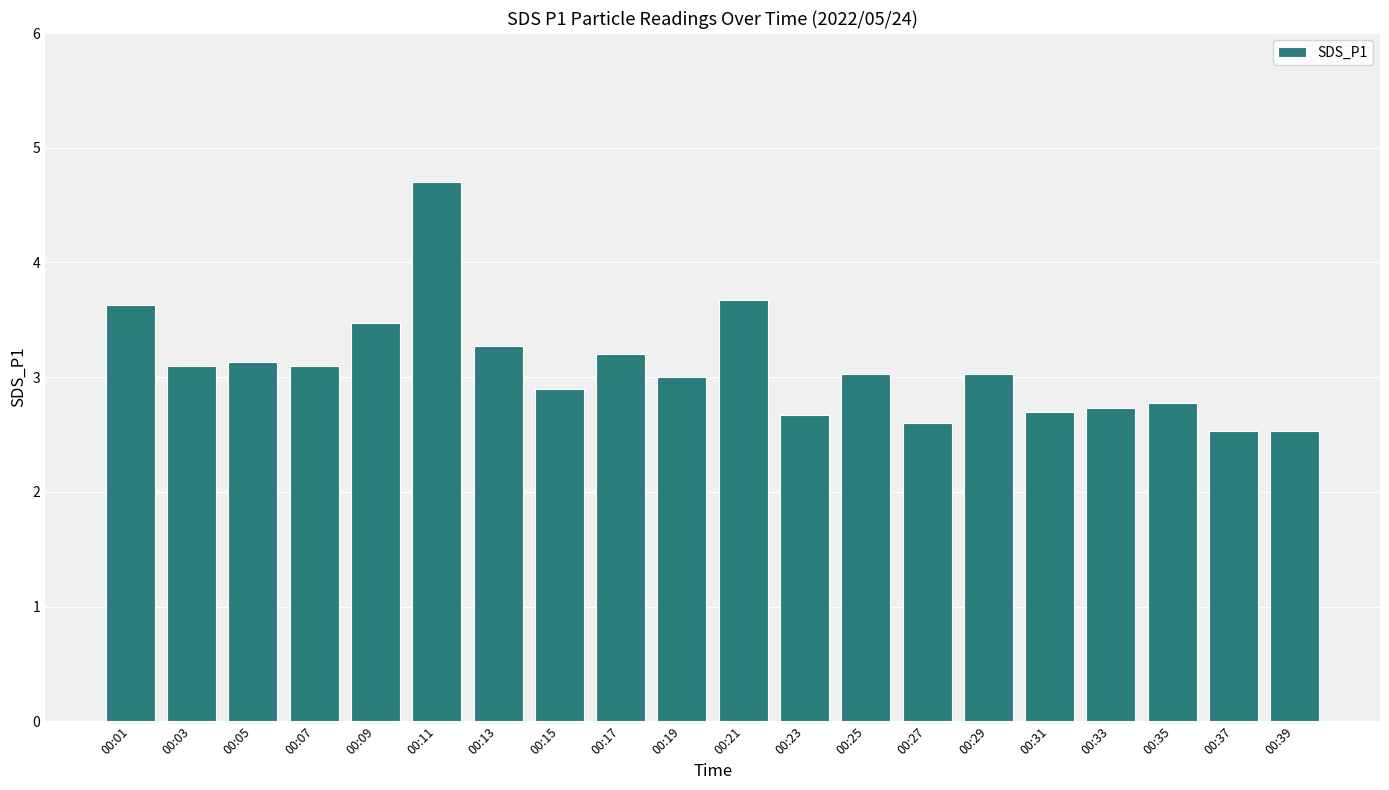

What is the difference between the values at 00:17 and 00:23?

0.5